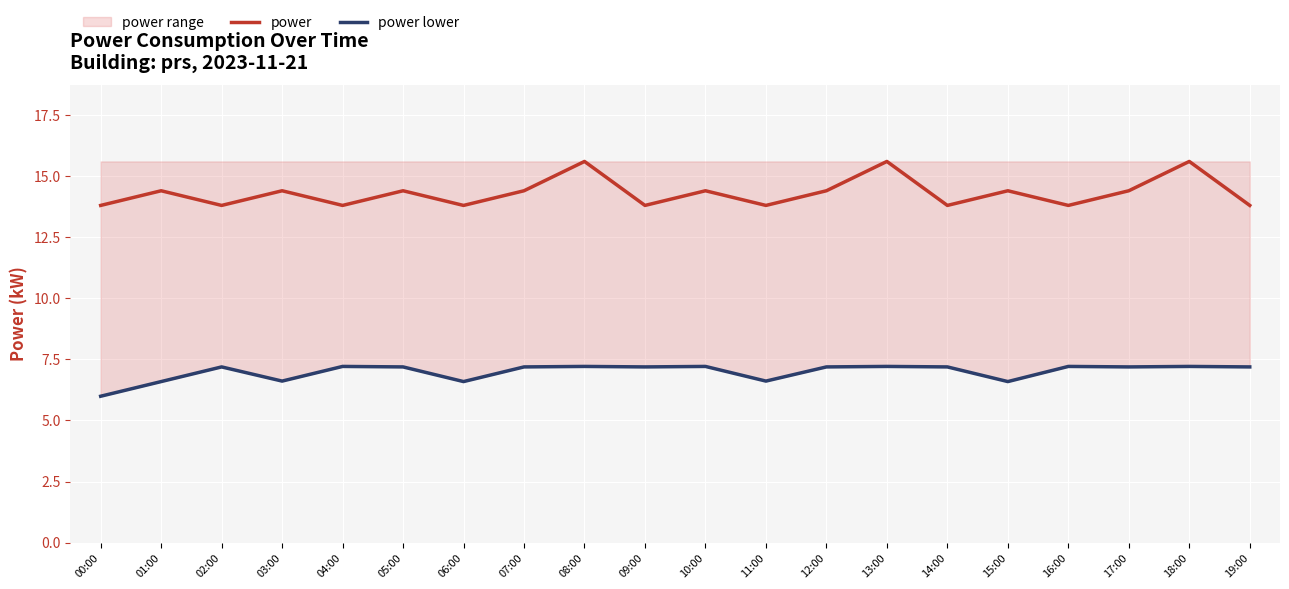

Is the value of power at 00:00 greater than the value of power lower at 15:00?

Yes